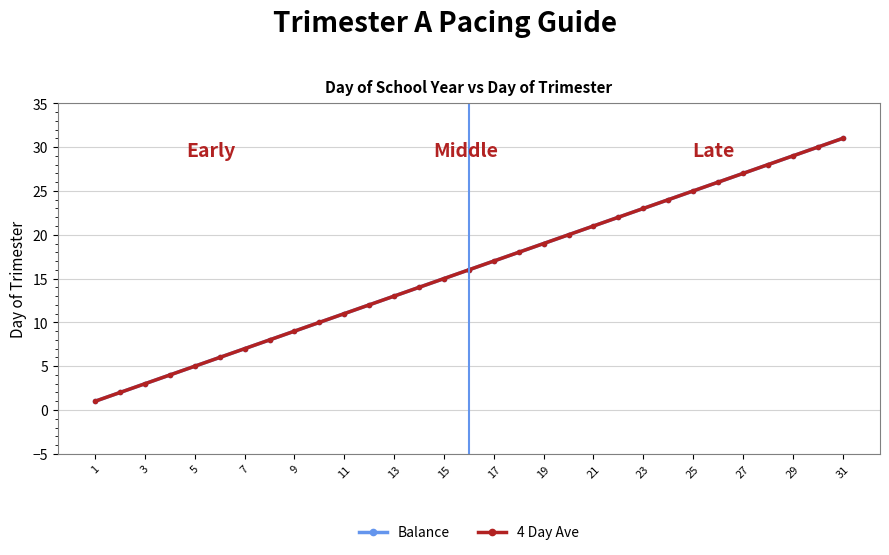

What is the smallest value displayed?

1